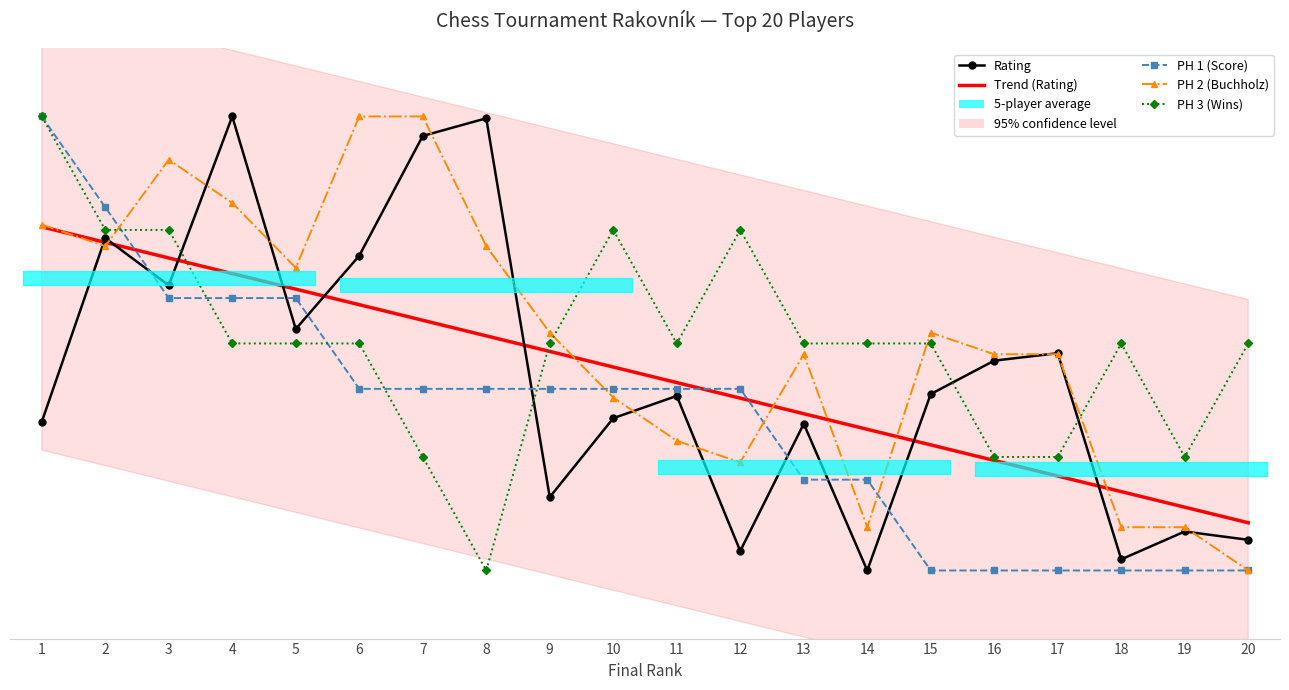

At 15, list the series in order from largest to smallest.

PH 2 (Buchholz), PH 3 (Wins), Rating, Trend (Rating), PH 1 (Score)